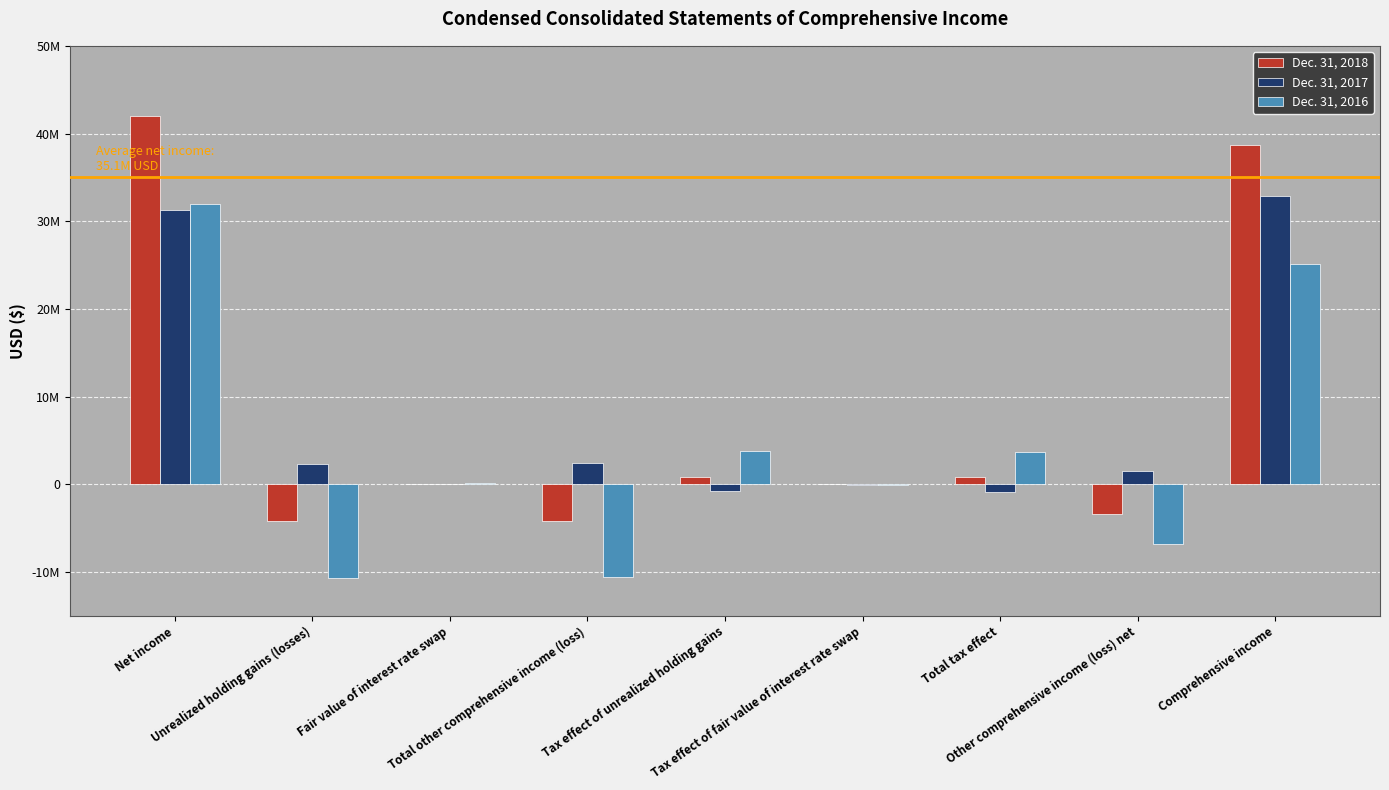

The Dec. 31, 2018 series shows -7064147 at Total other comprehensive income (loss). True or false?

False